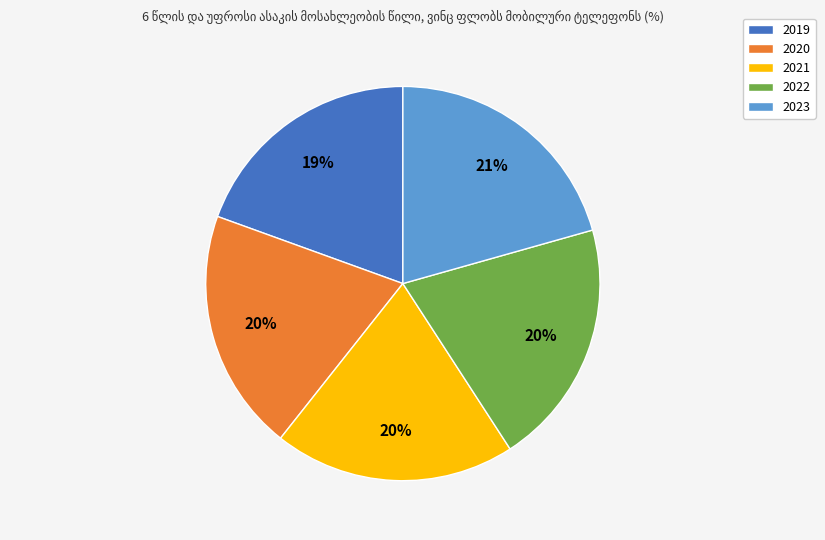

True or false: 2022 accounts for 33% of the total.

False